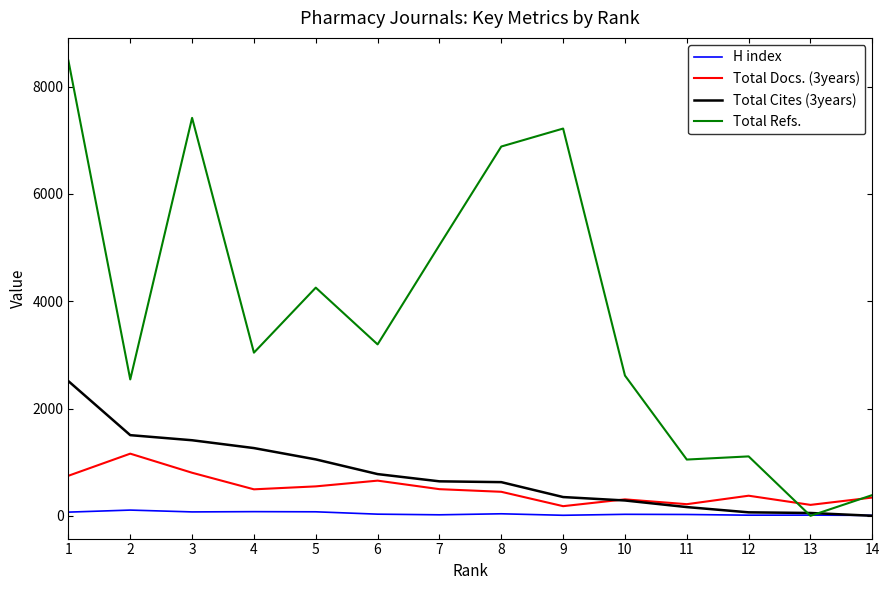

What is the average value of the Total Cites (3years) series?

765